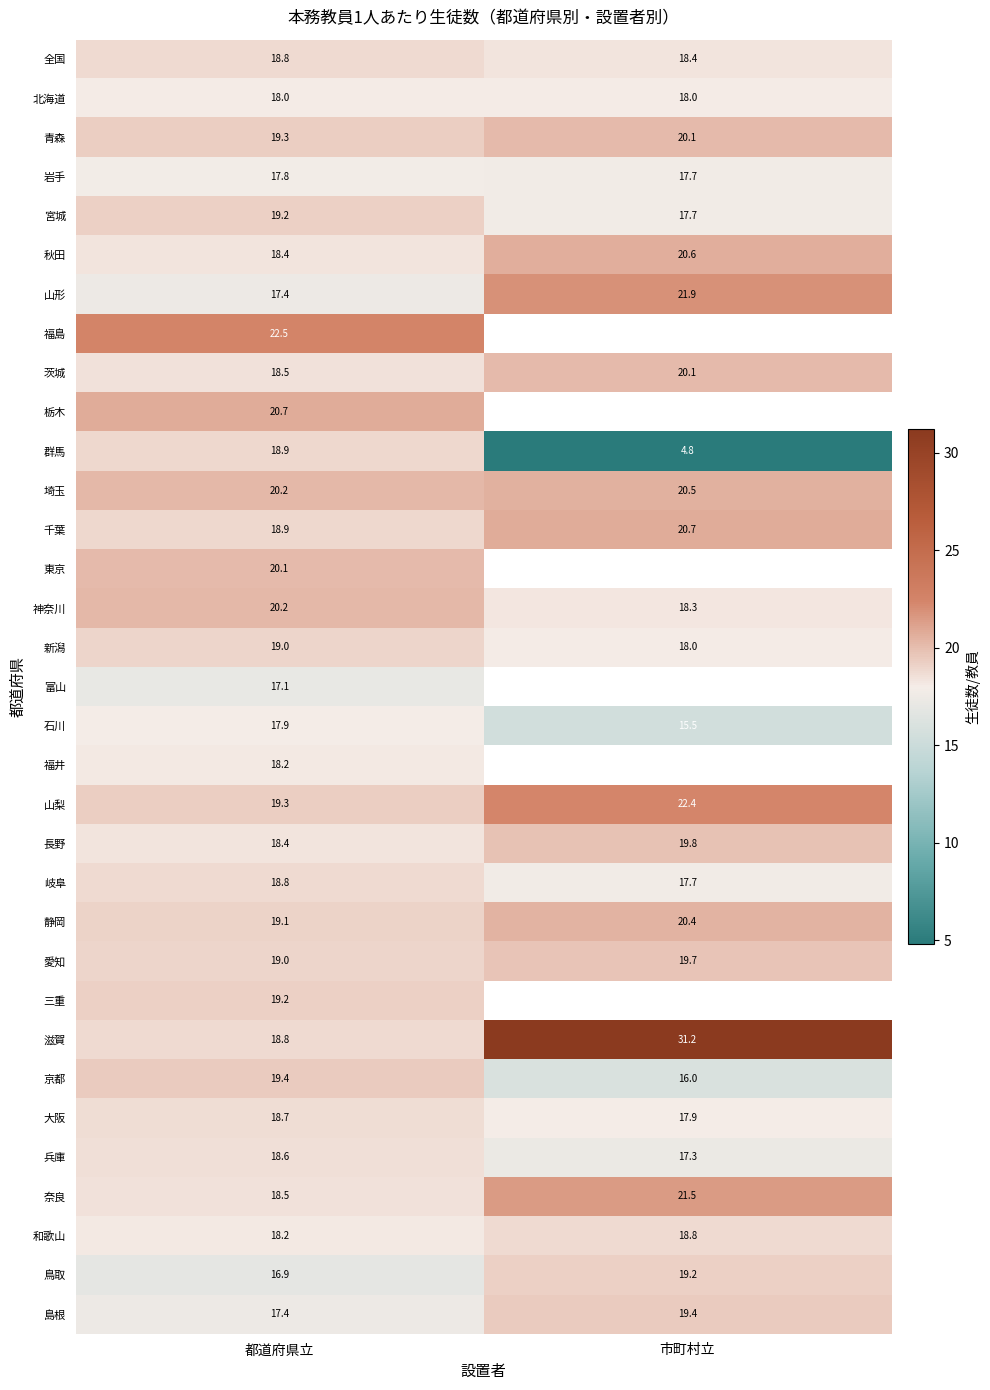

What is the sum of the 新潟 values at 市町村立 and 都道府県立?

37.0